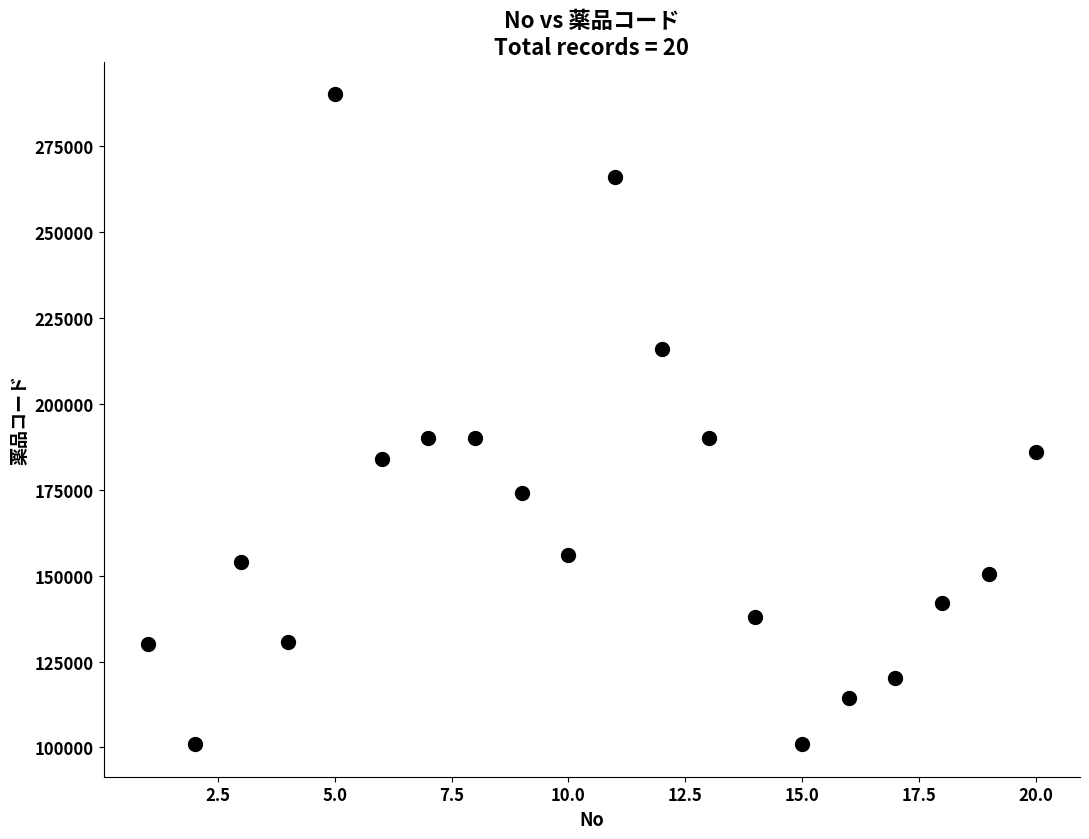

What is the range of Y values (max minus min)?

189080